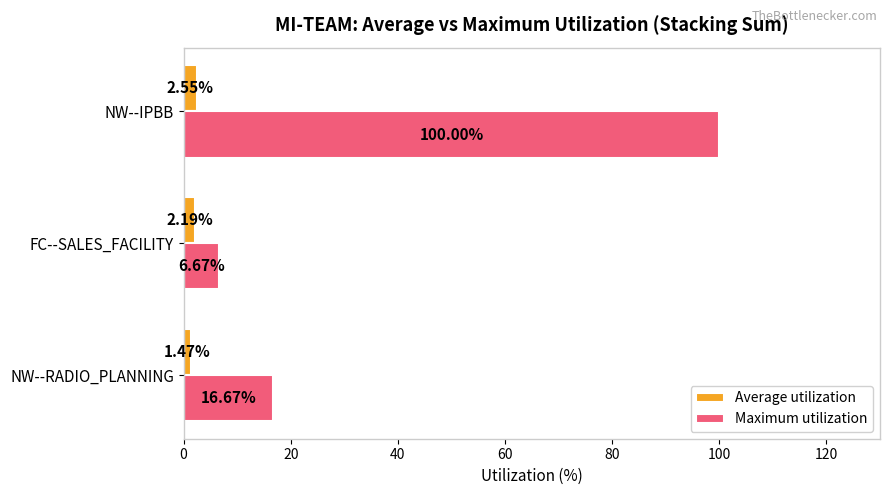

Which label corresponds to the smallest value in the chart?

NW--RADIO_PLANNING